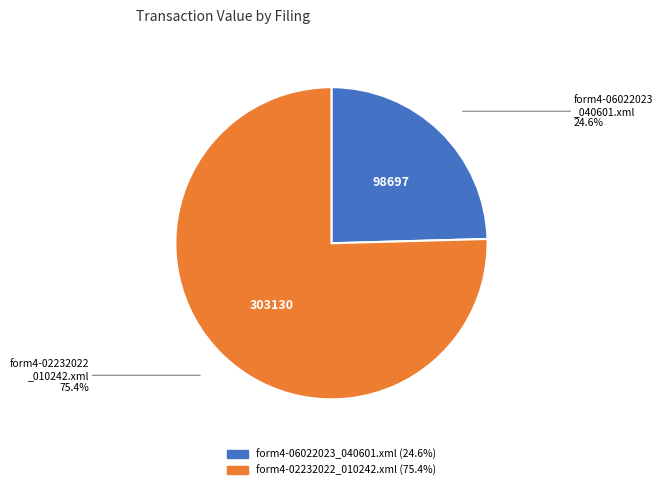

Rank the categories by value from lowest to highest.

form4-06022023_040601.xml, form4-02232022_010242.xml